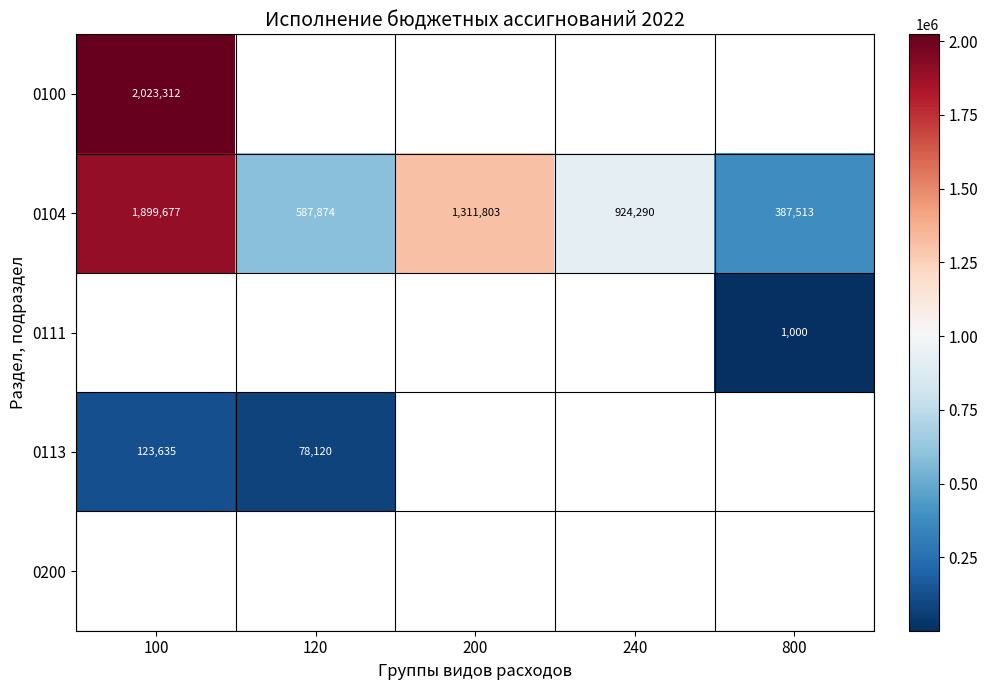

Is the value of 0104 at 120 greater than the value of 0113 at 120?

Yes